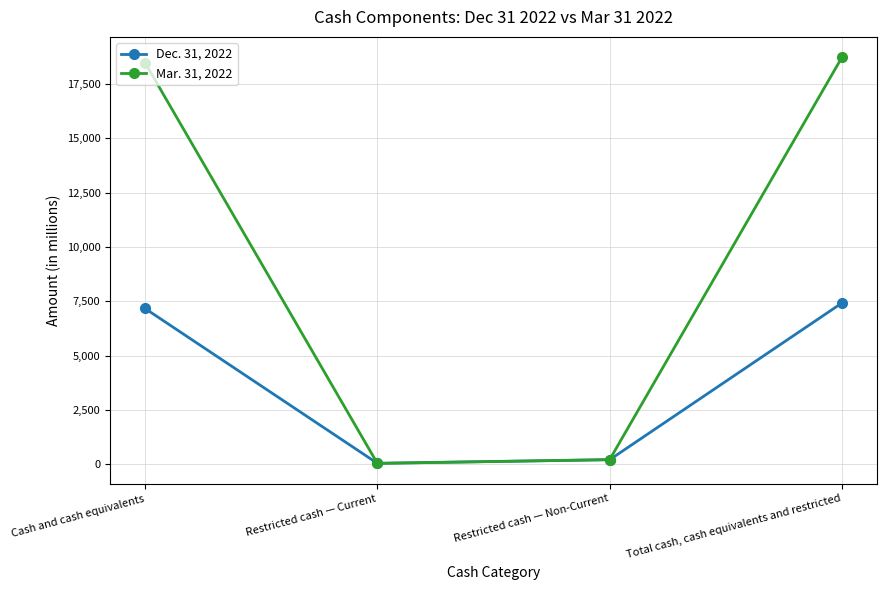

List the labels in order of Mar. 31, 2022 value, largest first.

Total cash, cash equivalents and restricted, Cash and cash equivalents, Restricted cash — Non-Current, Restricted cash — Current